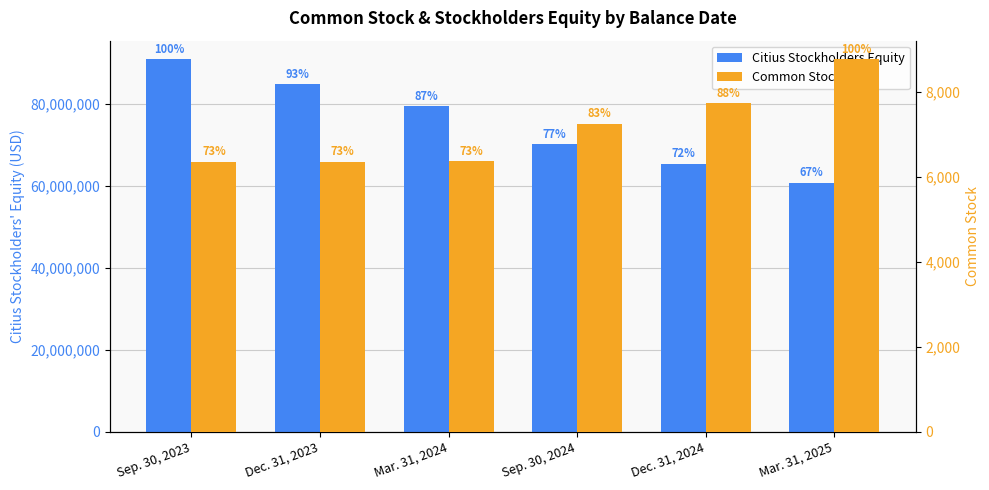

What is the approximate value of Citius Stockholders Equity at Sep. 30, 2024?

70077450